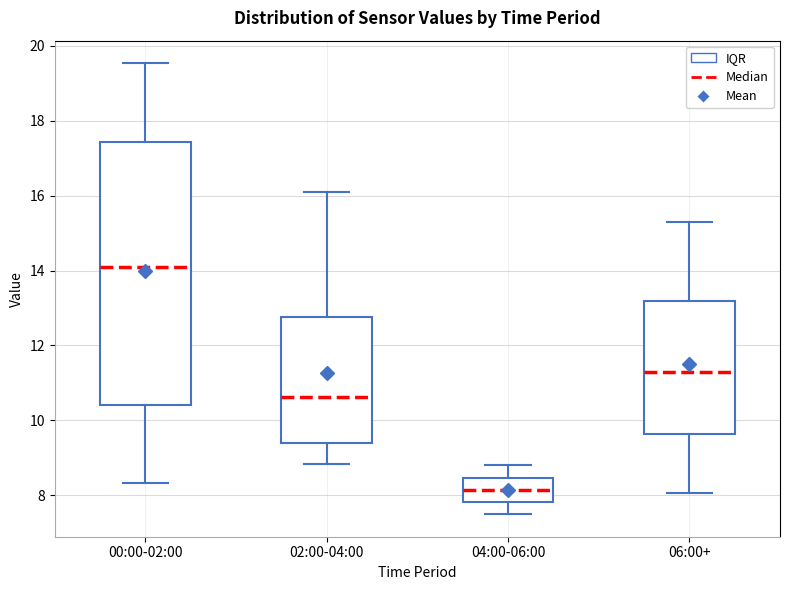

Where is the lower edge of the box for 02:00-04:00 on the y-axis? The values are not printed on the chart, so give them approximately, as read against the axis.

9.4